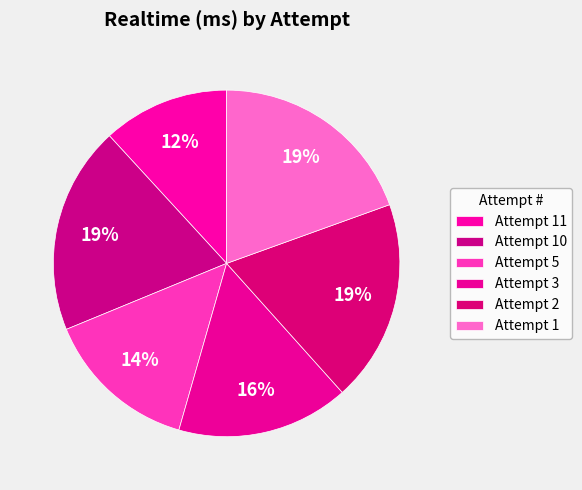

Count the number of slices in the pie.

6